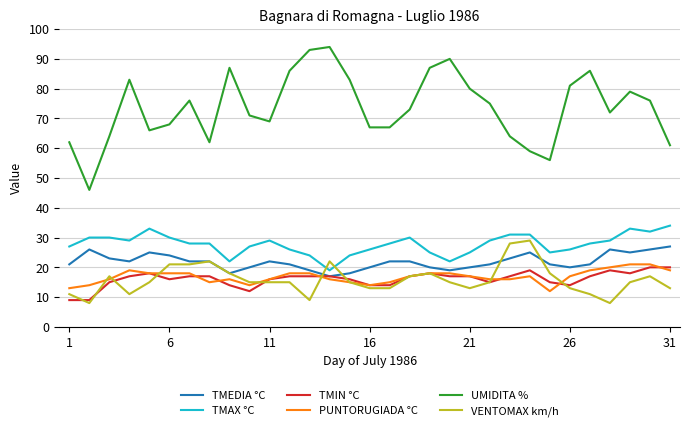

Which series has the largest range (max minus min)?

UMIDITA %